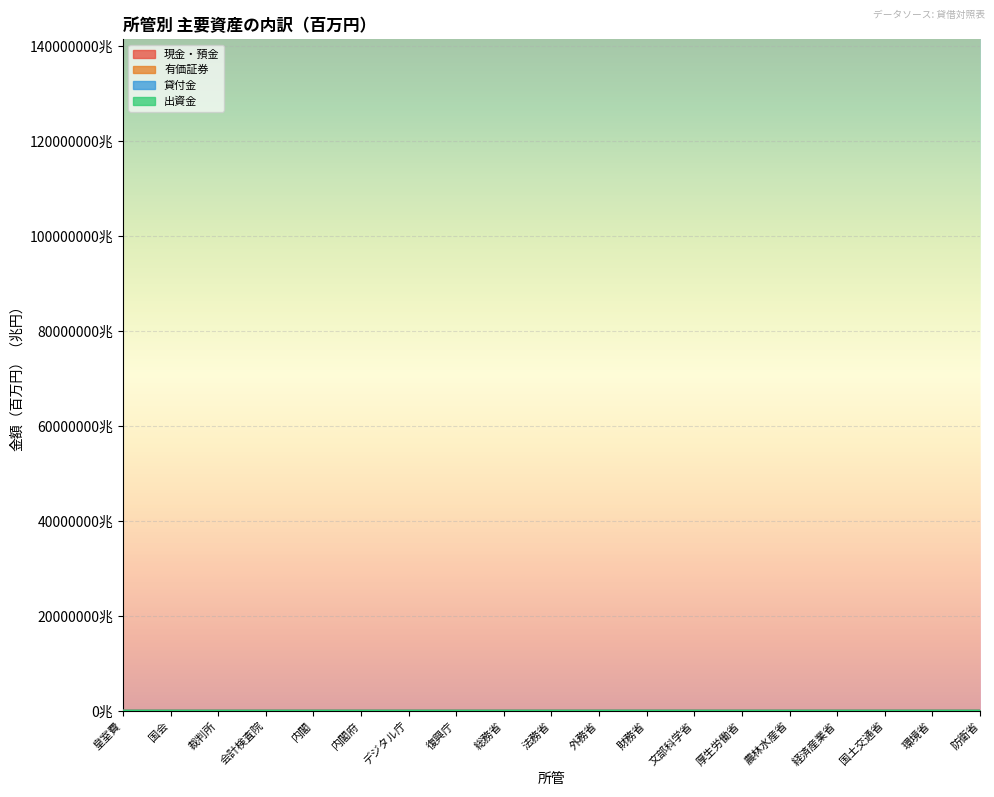

The value of 貸付金 at 国土交通省 is 17.1. True or false?

True